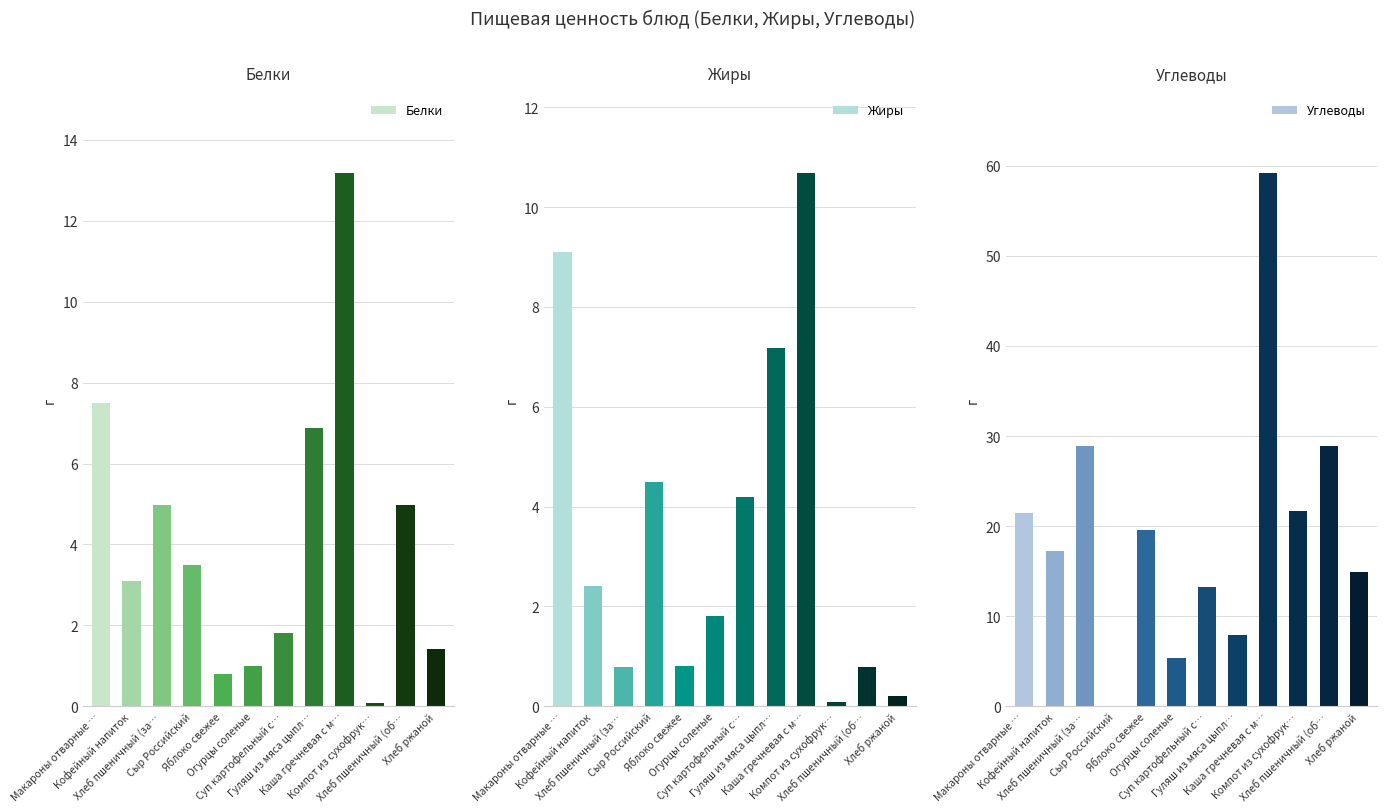

At which label does Углеводы reach its peak?

Каша гречневая с м…